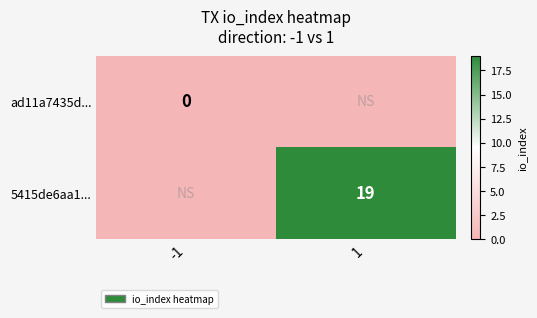

At how many categories does at least one series exceed 13?

1